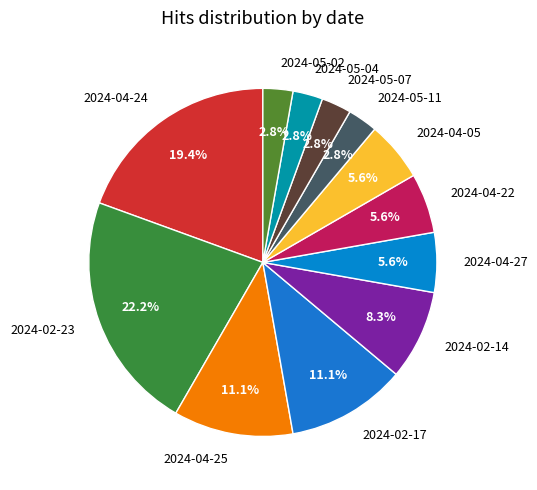

Which category has the biggest portion of the pie?

2024-02-23